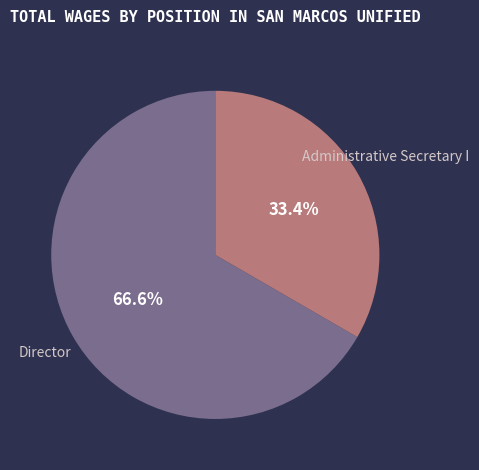

The Administrative Secretary I slice represents 24% of the pie. True or false?

False